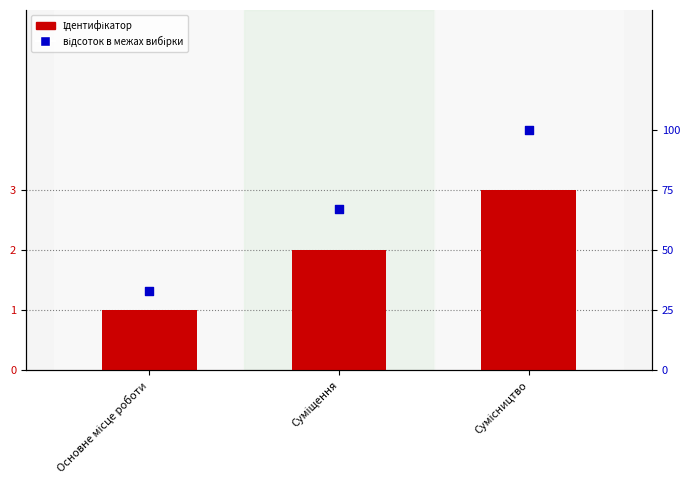

Which series contains the lowest Y value?

Ідентифікатор